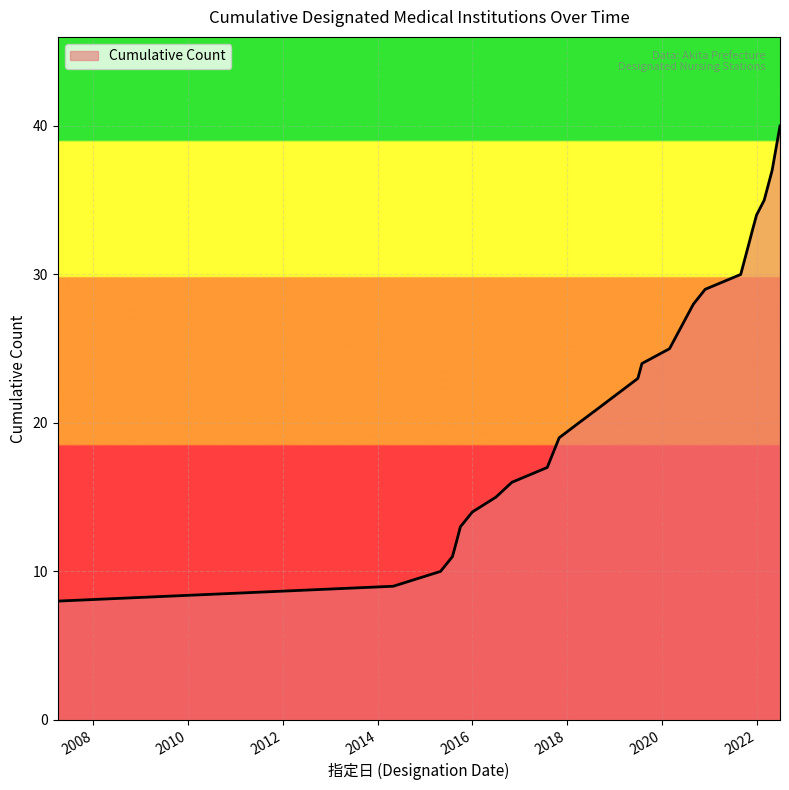

What is the smallest value displayed?

8